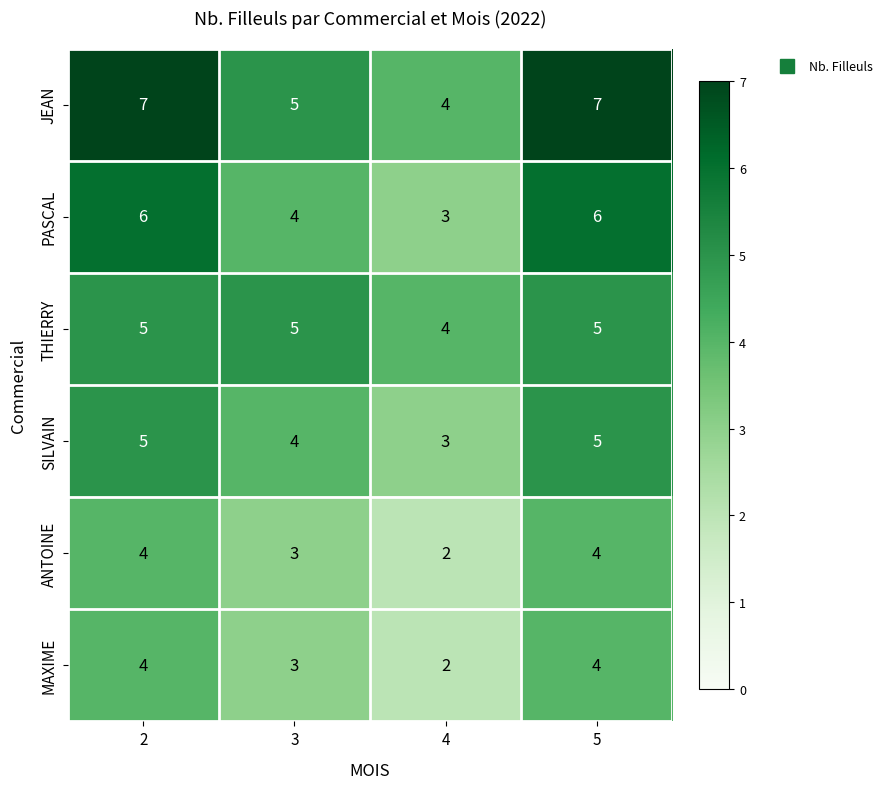

Which series has the largest total across all categories?

JEAN